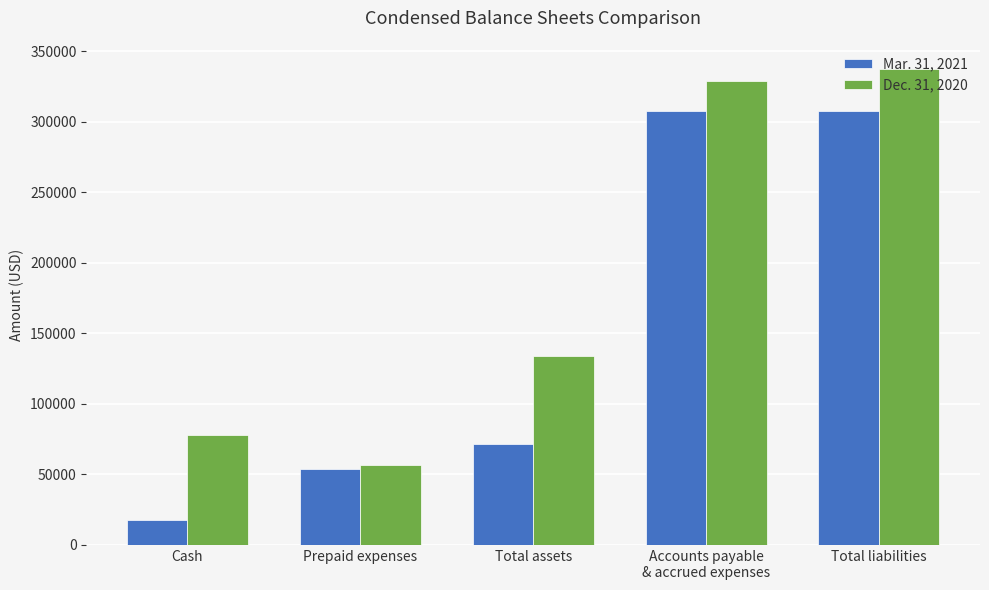

What is the label of the 4th bar from the right?

Prepaid expenses